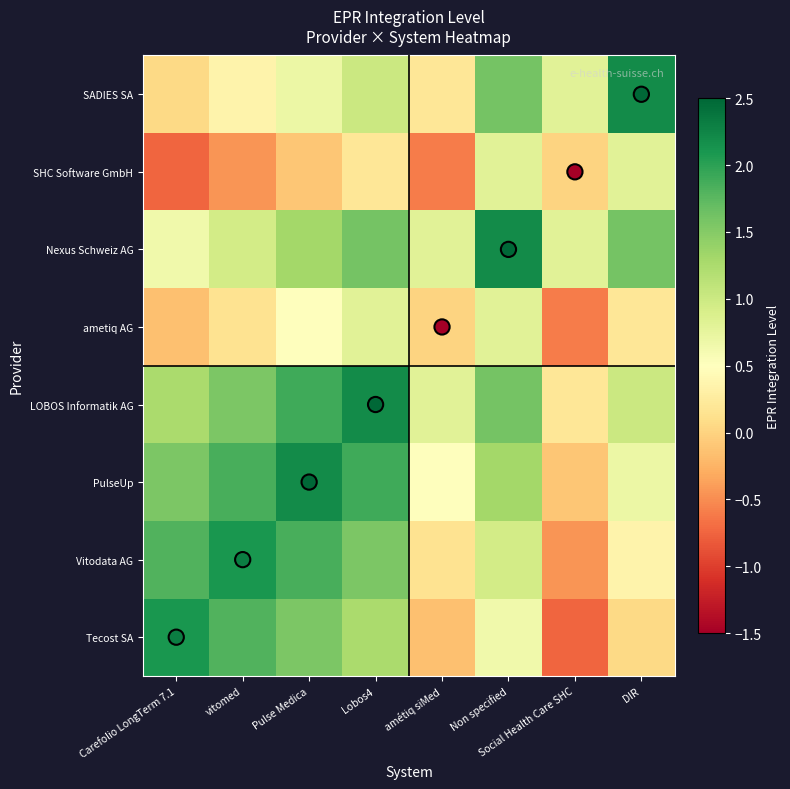

What is the smallest value displayed?

-0.7